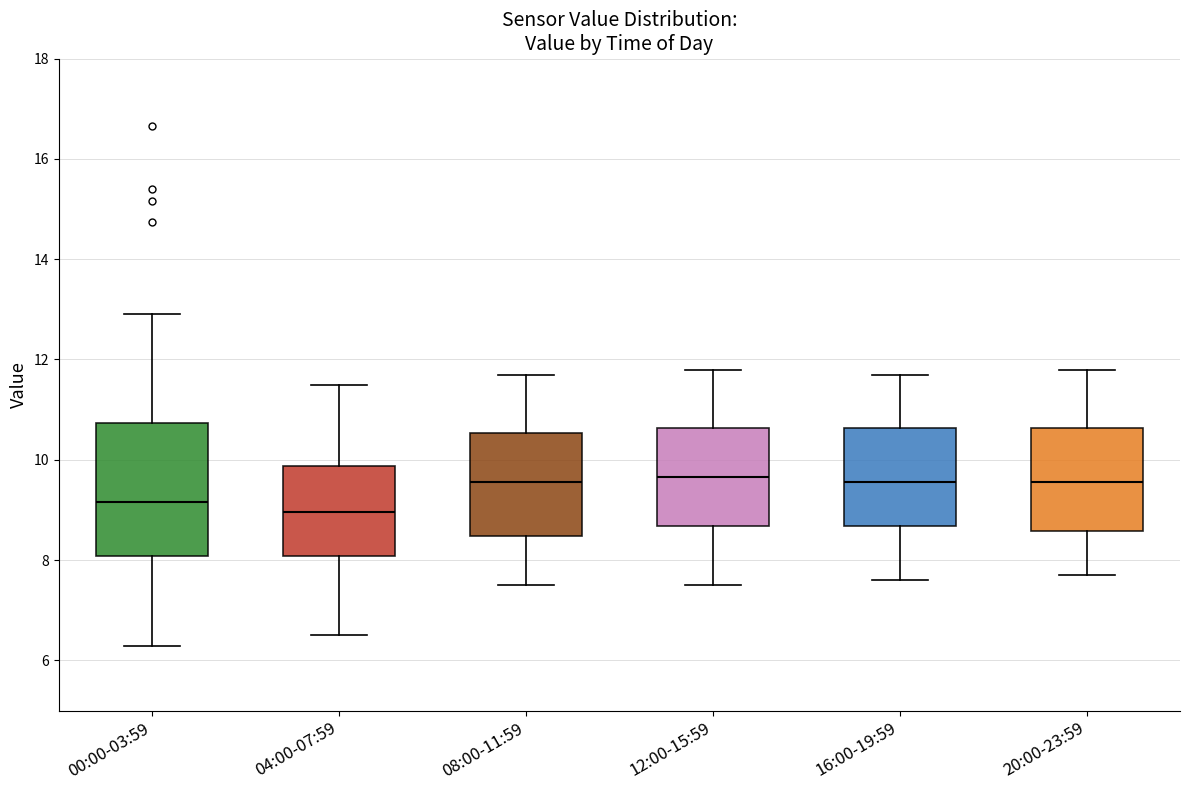

Reading left to right, transcribe this box plot: for each box, give where its median line is, the range the box spans, and where its two whiskers end, as read against the y-axis. The values are not printed on the chart, so give them approximately, as read against the axis.

00:00-03:59: median 9.2, box 8.0 to 10.8, whiskers 6.2 to 13.0
04:00-07:59: median 9.0, box 8.0 to 9.8, whiskers 6.6 to 11.6
08:00-11:59: median 9.6, box 8.4 to 10.6, whiskers 7.6 to 11.8
12:00-15:59: median 9.6, box 8.6 to 10.6, whiskers 7.6 to 11.8
16:00-19:59: median 9.6, box 8.6 to 10.6, whiskers 7.6 to 11.8
20:00-23:59: median 9.6, box 8.6 to 10.6, whiskers 7.8 to 11.8